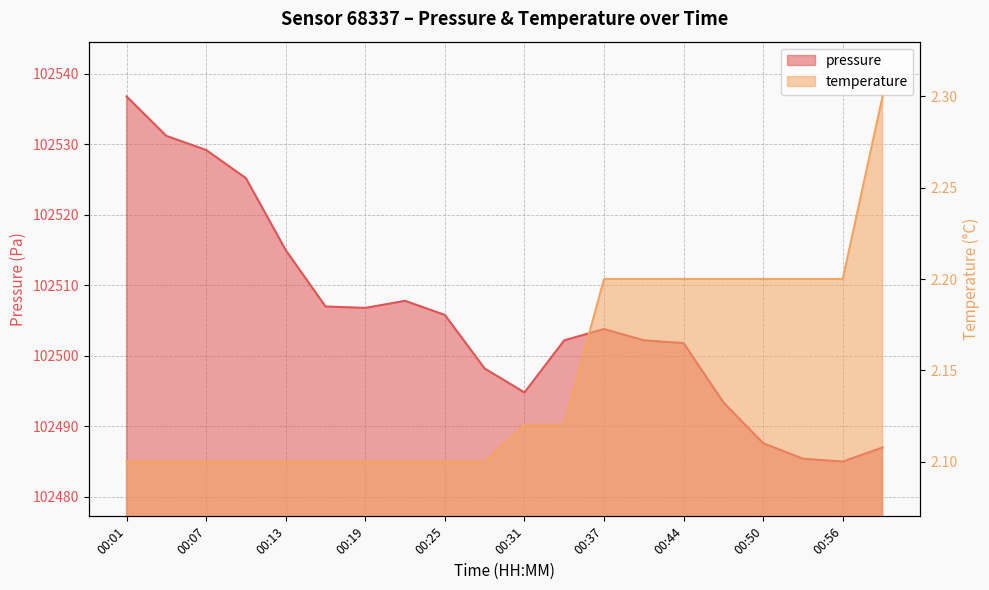

Reading left to right, transcribe all the data shown in this chart.

pressure: 00:01=102536.8	00:04=102531.2	00:07=102529.2	00:10=102525.2	00:13=102515.0	00:16=102507.0	00:19=102506.8	00:22=102507.8	00:25=102505.8	00:28=102498.2	00:31=102494.8	00:34=102502.2	00:37=102503.8	00:40=102502.2	00:44=102501.8	00:47=102493.4	00:50=102487.6	00:53=102485.4	00:56=102485.0	00:59=102487.0
temperature: 00:01=2.1	00:04=2.1	00:07=2.1	00:10=2.1	00:13=2.1	00:16=2.1	00:19=2.1	00:22=2.1	00:25=2.1	00:28=2.1	00:31=2.1	00:34=2.1	00:37=2.2	00:40=2.2	00:44=2.2	00:47=2.2	00:50=2.2	00:53=2.2	00:56=2.2	00:59=2.3